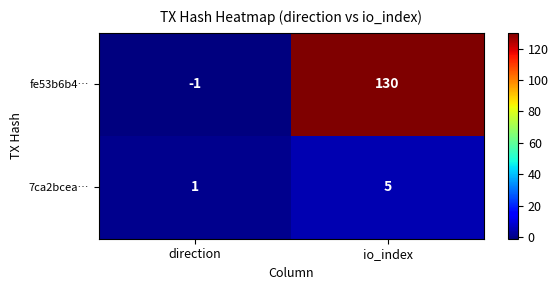

What is the sum of the 7ca2bcea… values at io_index and direction?

6